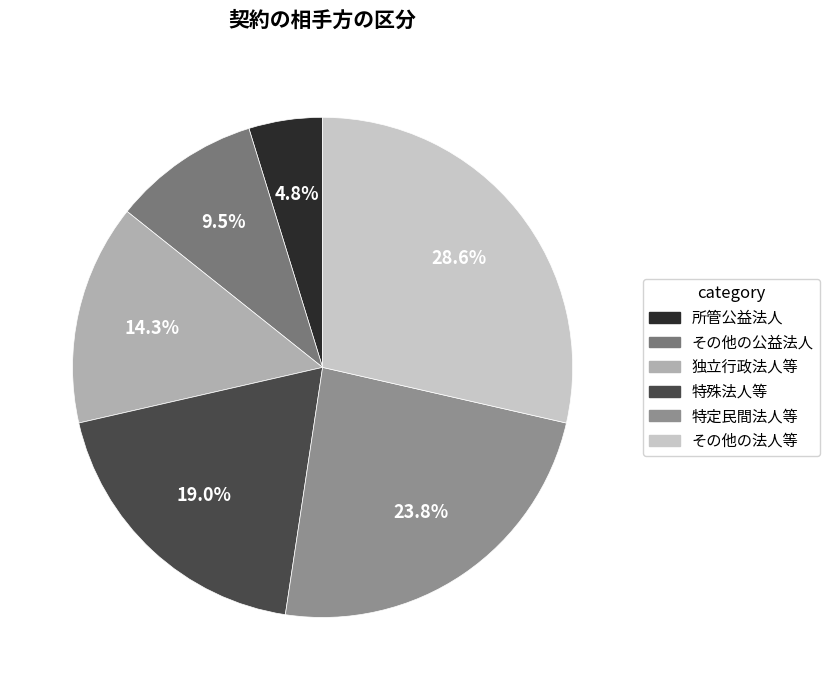

Which has a higher value, 特定民間法人等 or 所管公益法人?

特定民間法人等